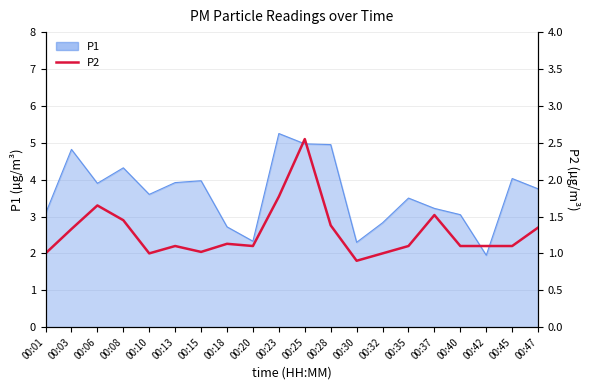

The value at 00:28 is 0.4. True or false?

False